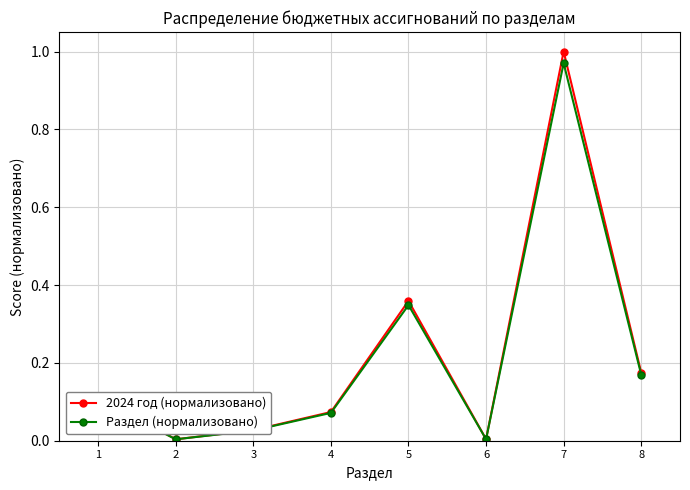

Which series has the widest spread of values?

2024 год (нормализовано)